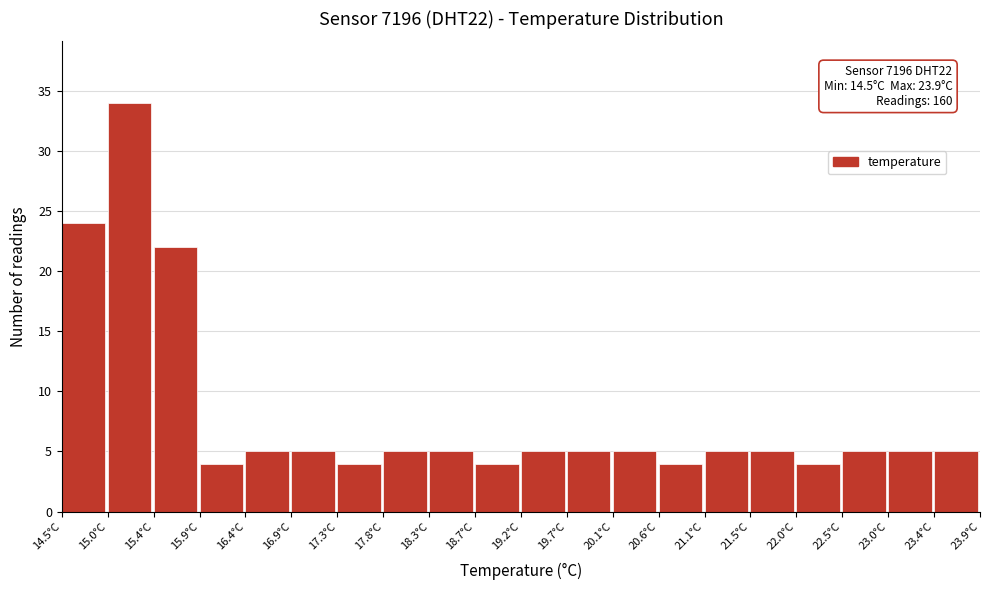

Which range on the x-axis has the tallest bar?

14.97 to 15.44